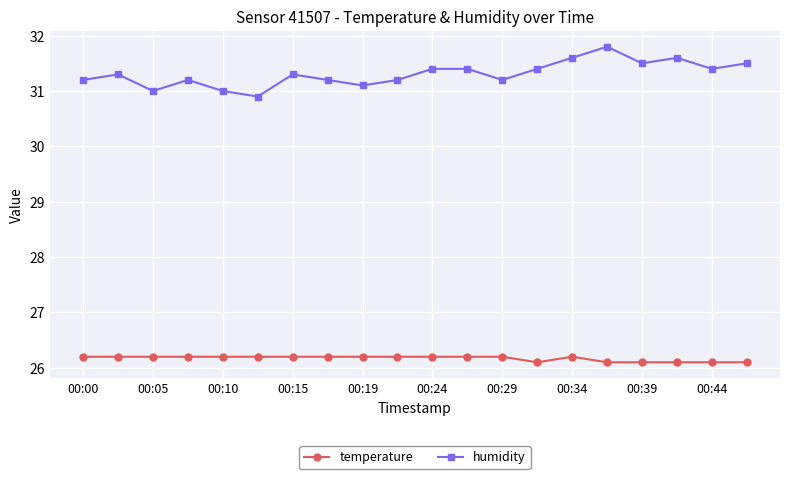

What is the value of the temperature point at the 11th from the left?

26.2